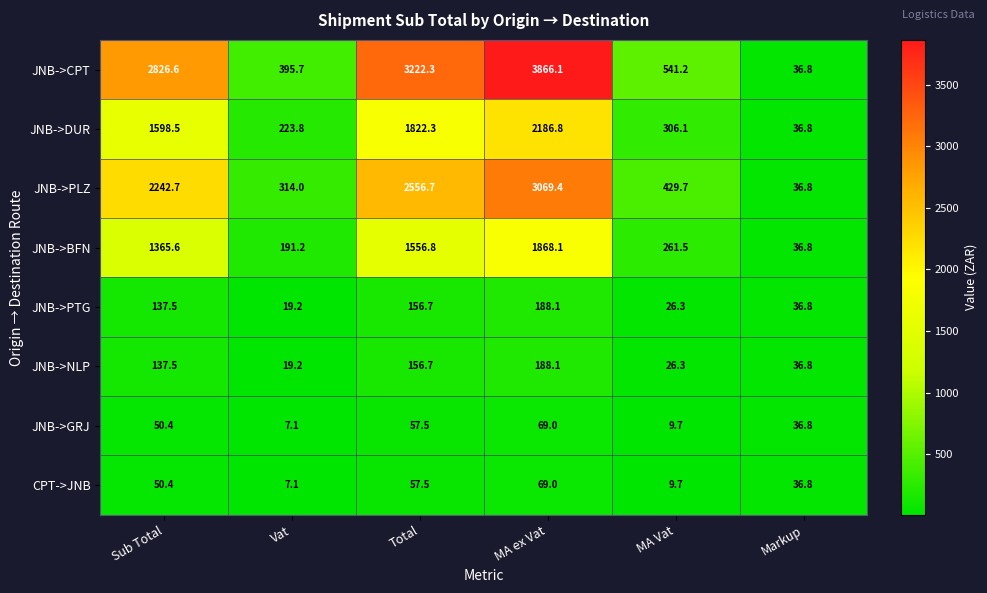

The JNB->CPT series shows 21.9 at Markup. True or false?

False